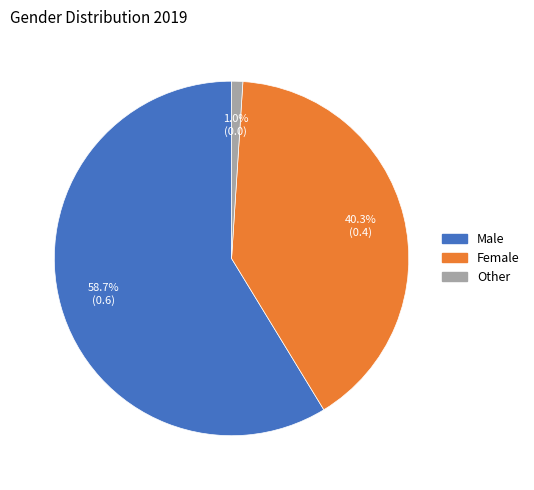

To the nearest percent, what portion does Other represent?

1%